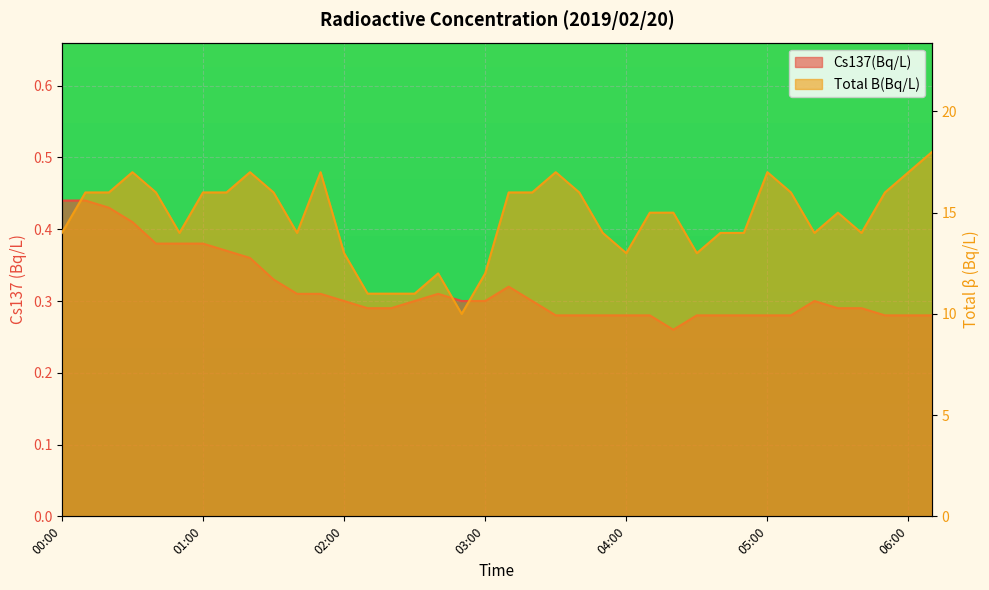

Where is Cs137(Bq/L) nearest to the value 0?

04:20